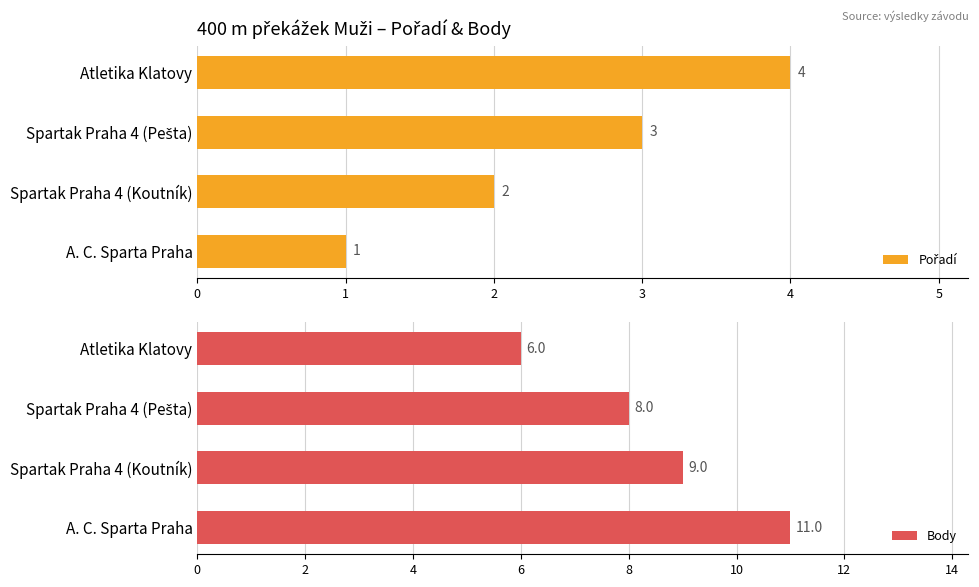

What value does the Body series have at Atletika Klatovy?

6